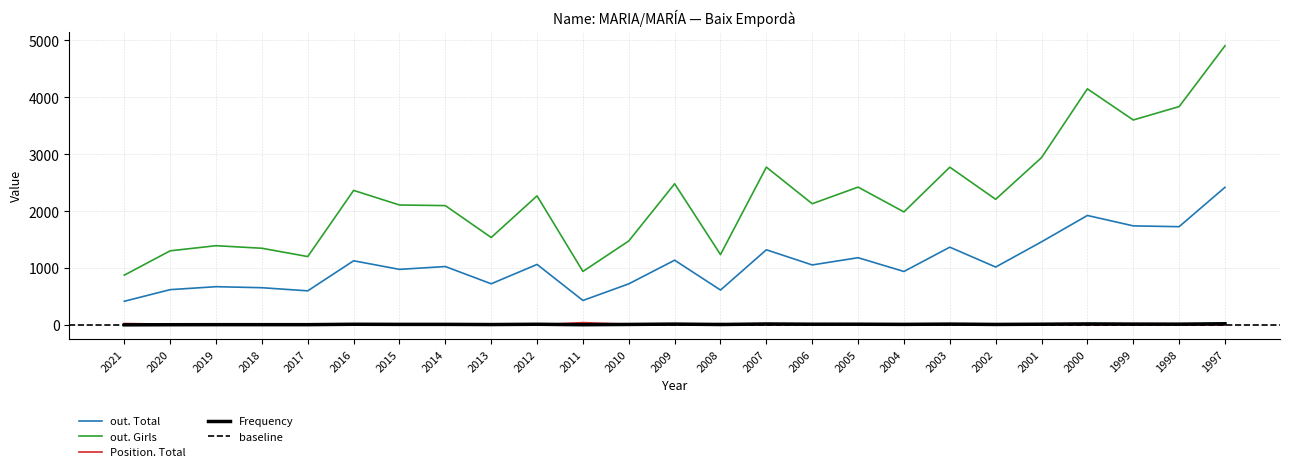

What is the sum of the out. Total values at 2015 and 2019?

1652